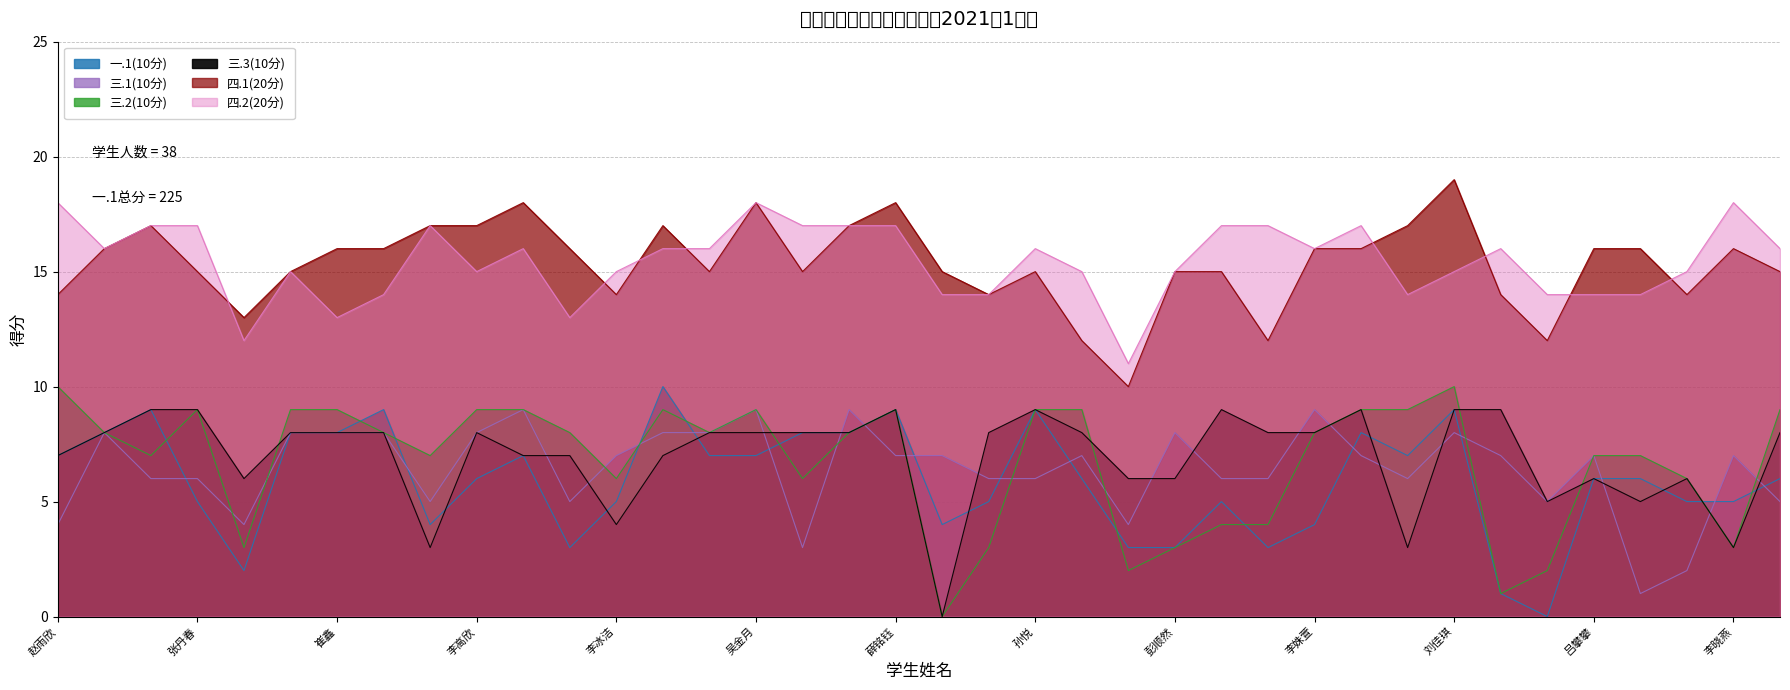

Which has a higher value, 宋垚 or 王子涵?

王子涵